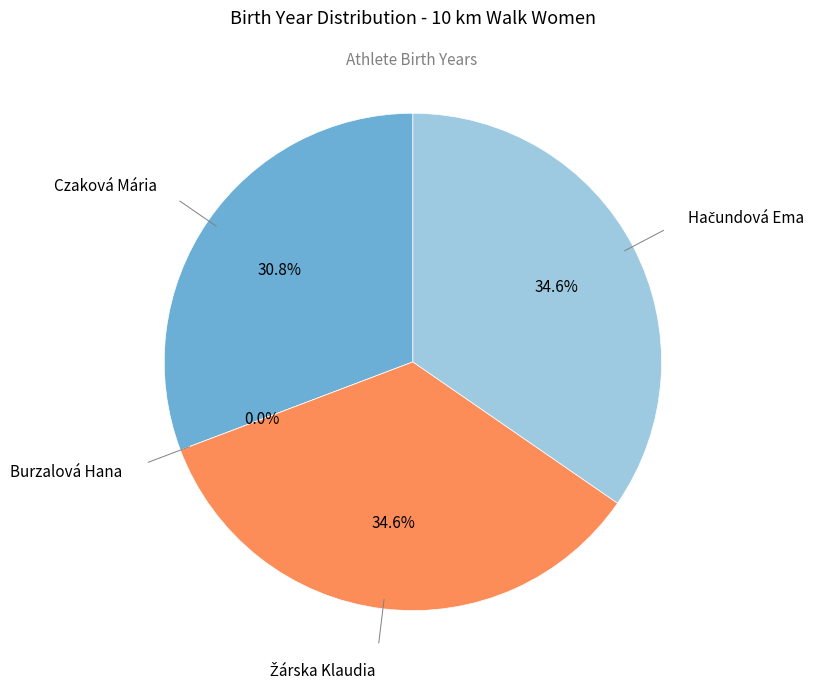

Rank the categories by value from highest to lowest.

Žárska Klaudia, Hačundová Ema, Czaková Mária, Burzalová Hana